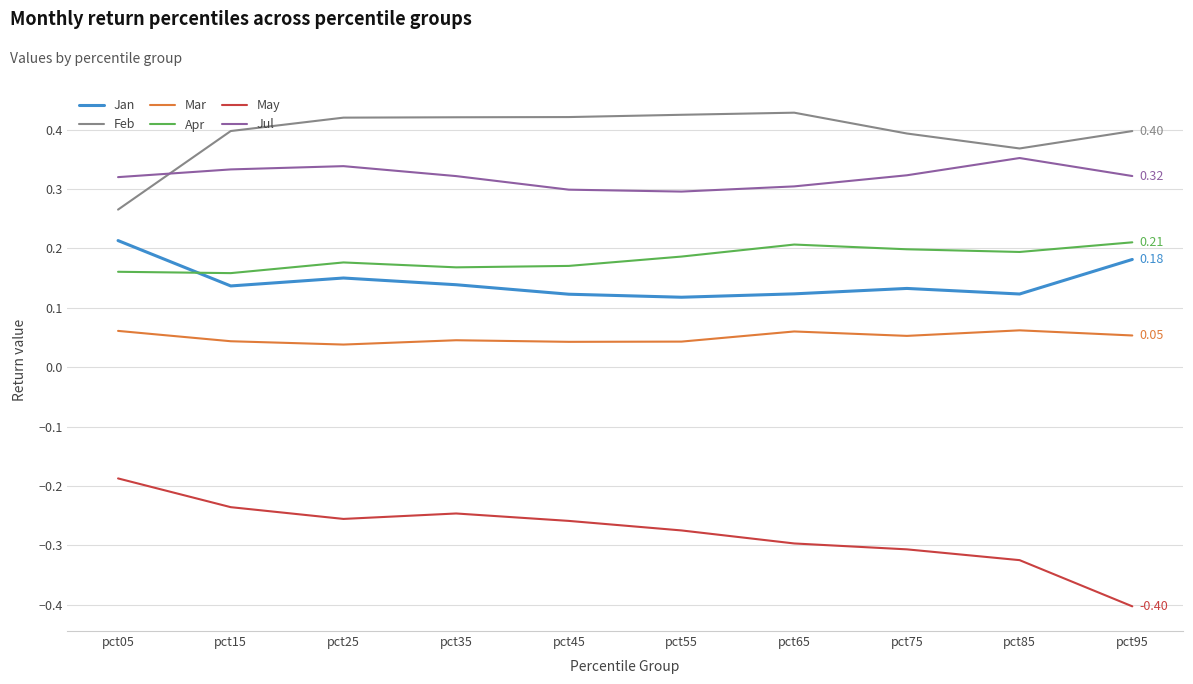

True or false: Mar and Jul cross at least once.

False